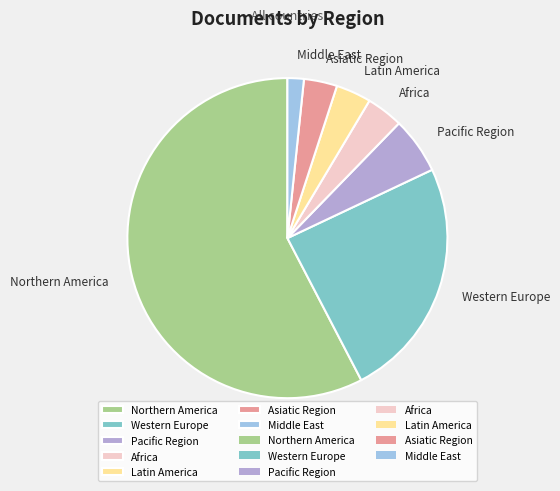

Is it true that Africa is 4% of the pie?

True